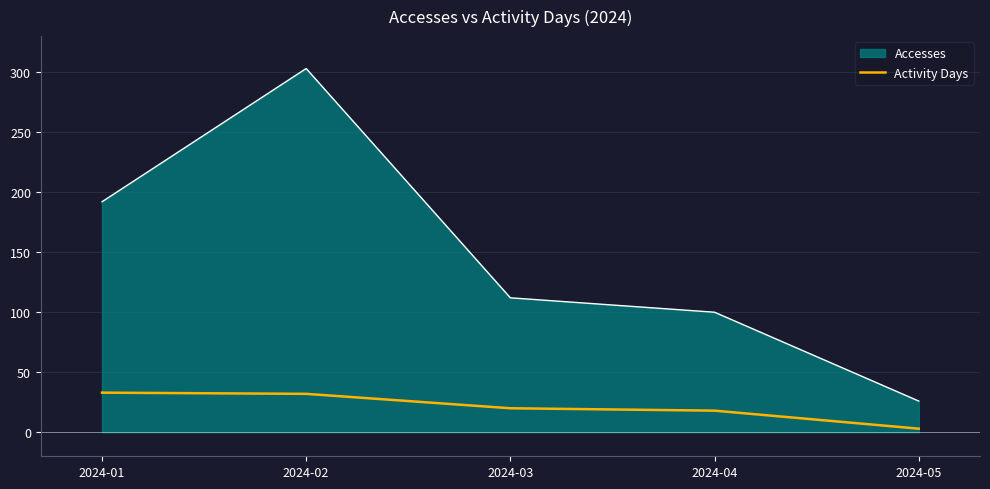

What is the difference between the maximum and minimum values in the Accesses series?

277